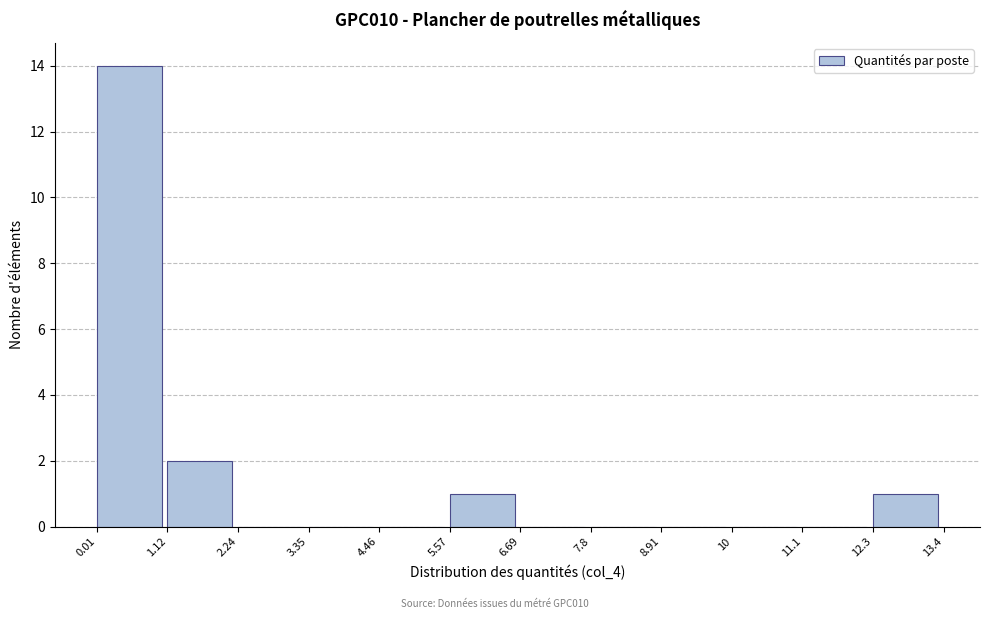

Reading left to right, list every bar in this chart as the range it spans on the x-axis followed by its height. The values are not printed on the chart, so give them approximately, as read against the axis.

0.01 to 1.12: 14
1.12 to 2.24: 2
2.24 to 3.35: 0
3.35 to 4.46: 0
4.46 to 5.57: 0
5.57 to 6.69: 1
6.69 to 7.8: 0
7.8 to 8.91: 0
8.91 to 10: 0
10 to 11.1: 0
11.1 to 12.3: 0
12.3 to 13.4: 1